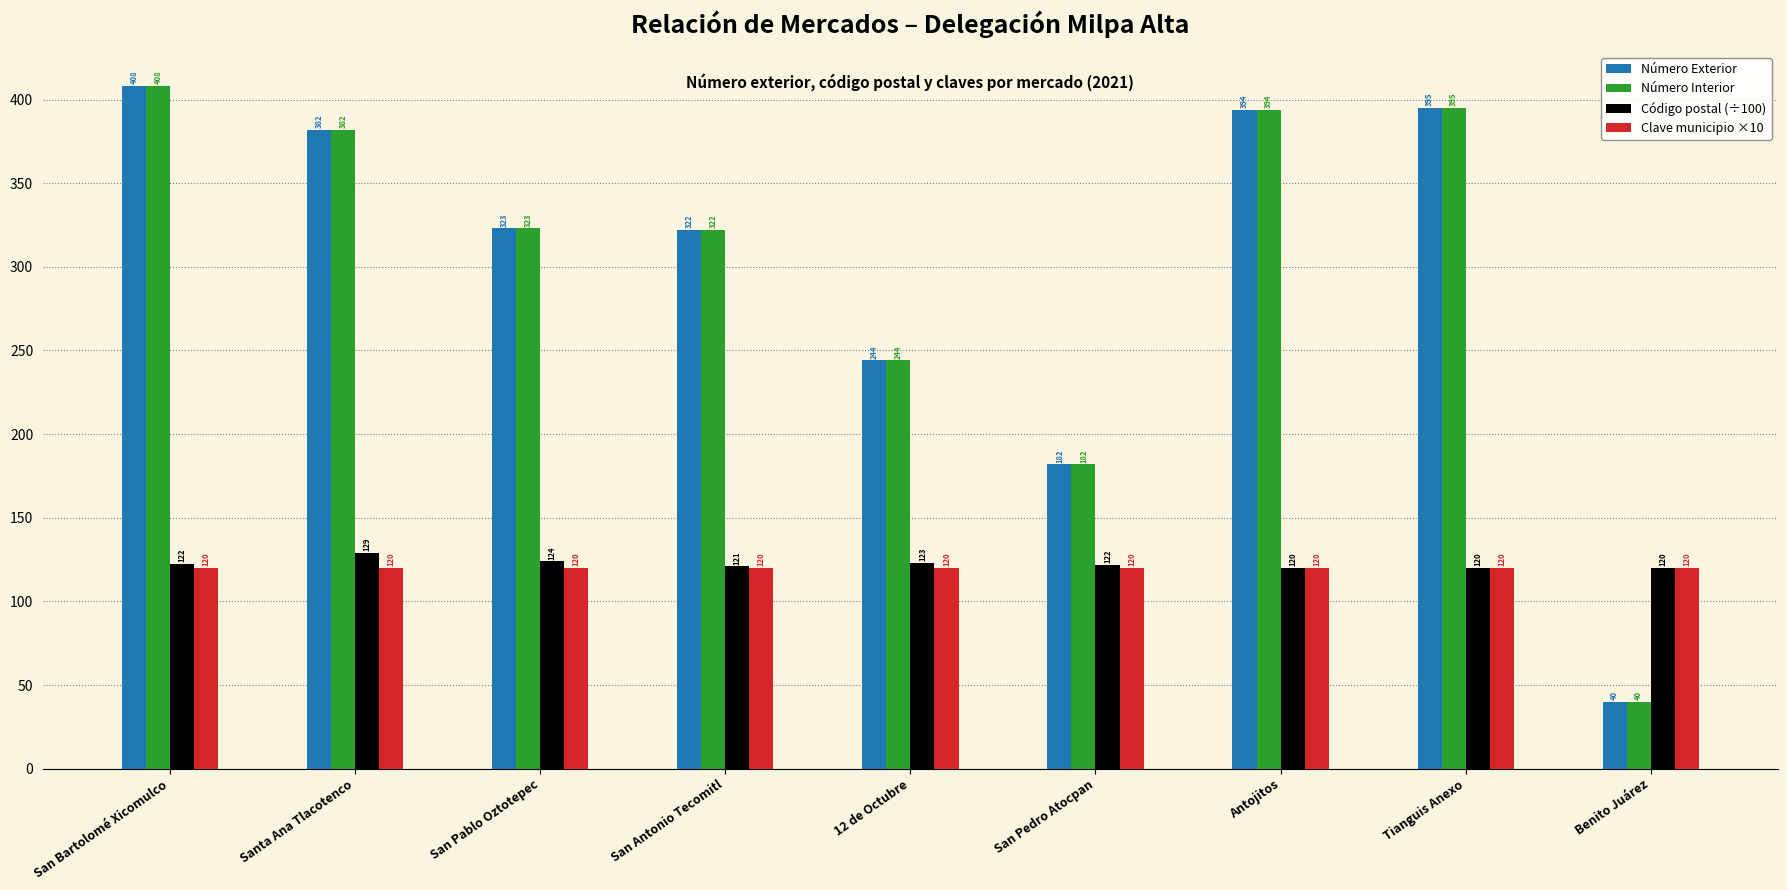

How many bars are there in total?

36